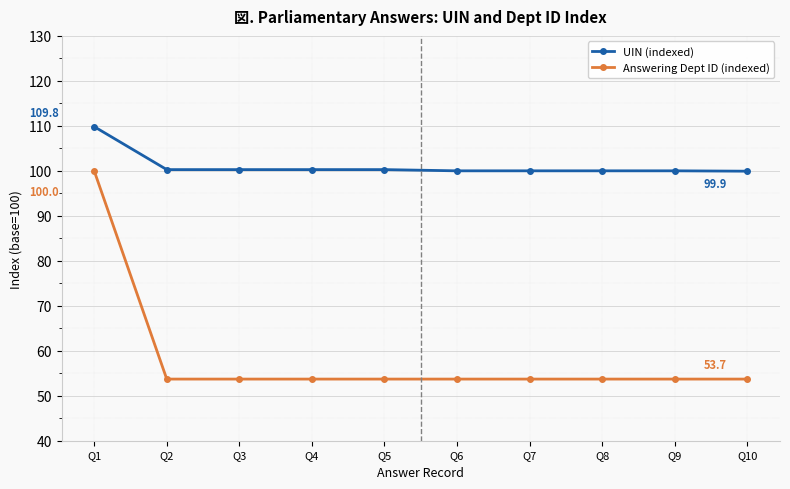

Which series has the largest total across all categories?

UIN (indexed)